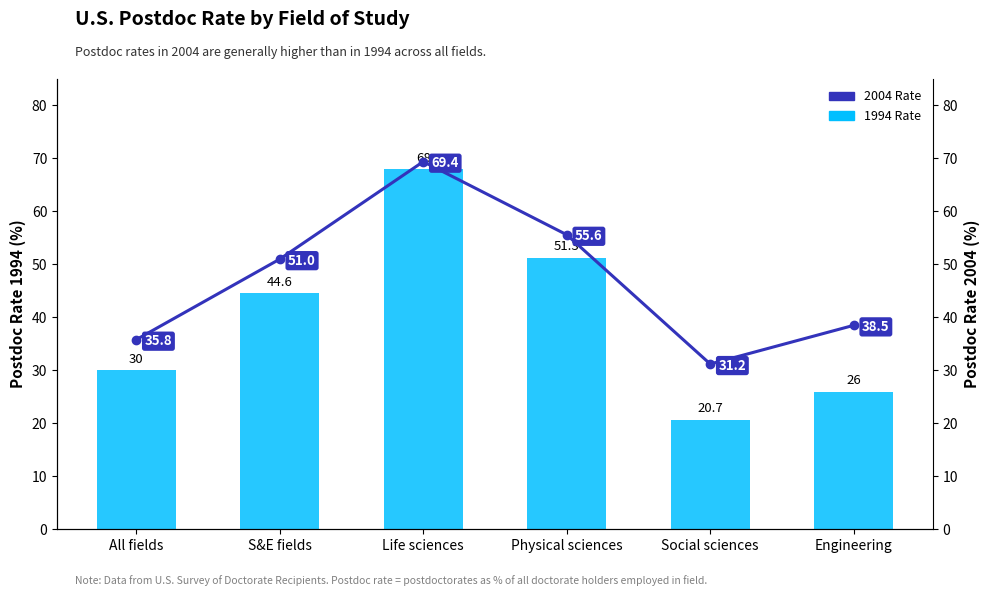

Where is 1994 Rate nearest to the value 44?

S&E fields